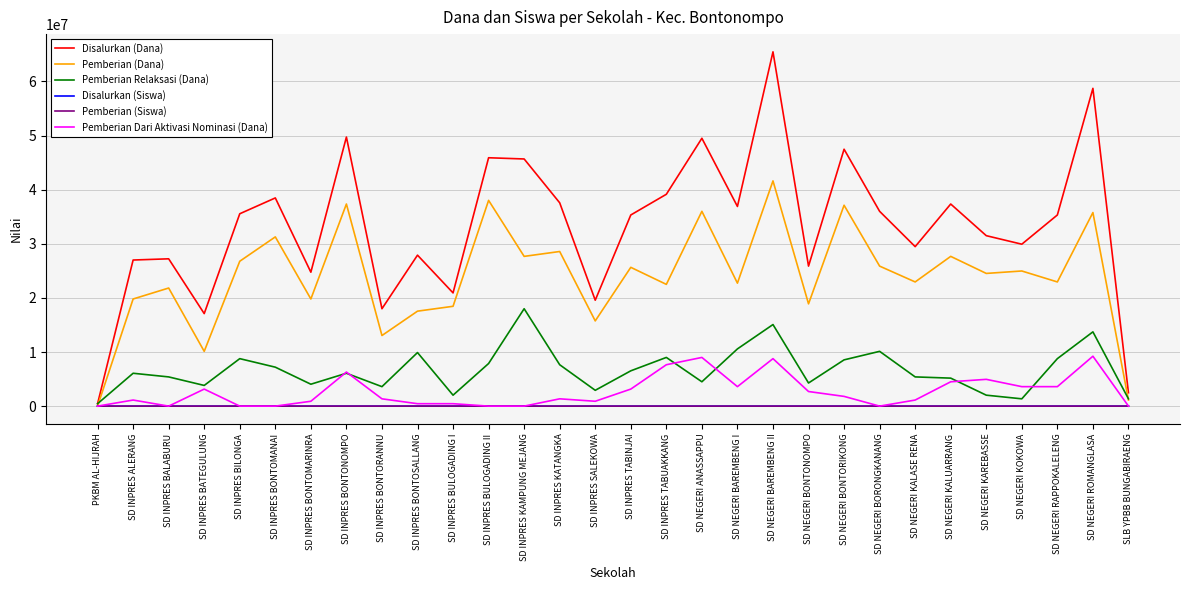

What is the maximum value shown in the chart?

65475000